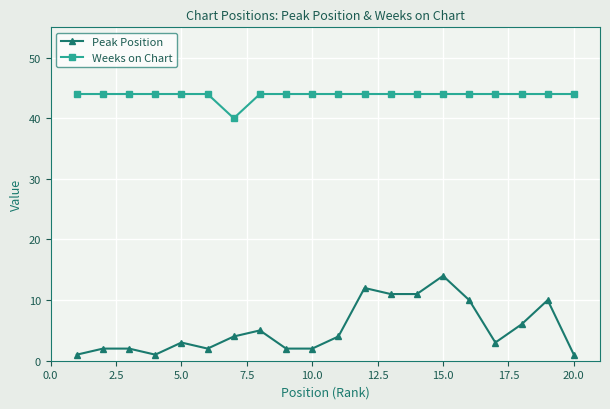

What is the maximum value shown in the chart?

44